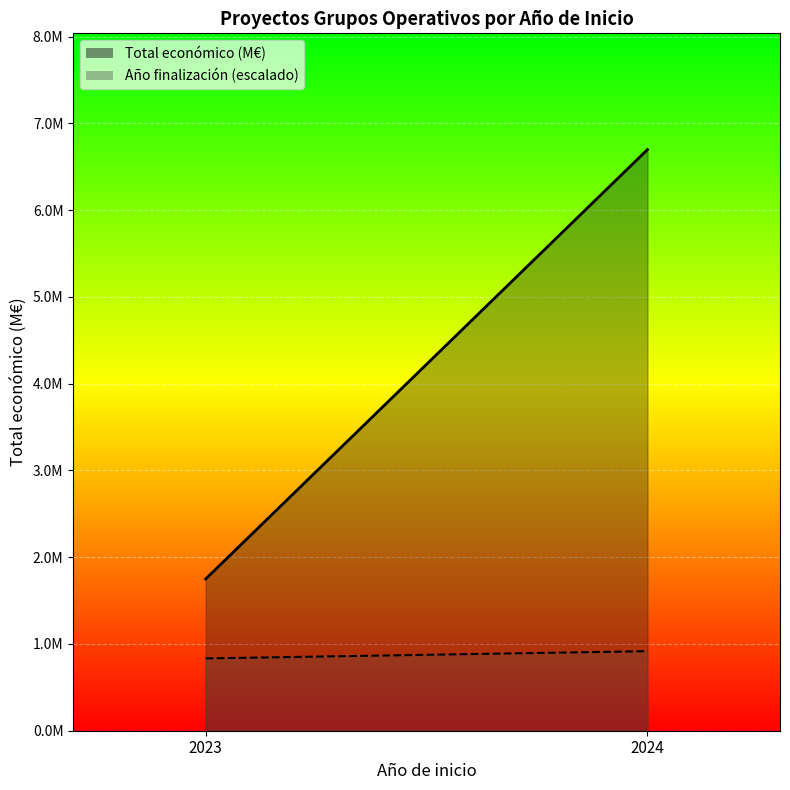

Rank the categories by Año finalización (escalado) value from lowest to highest.

2023, 2024